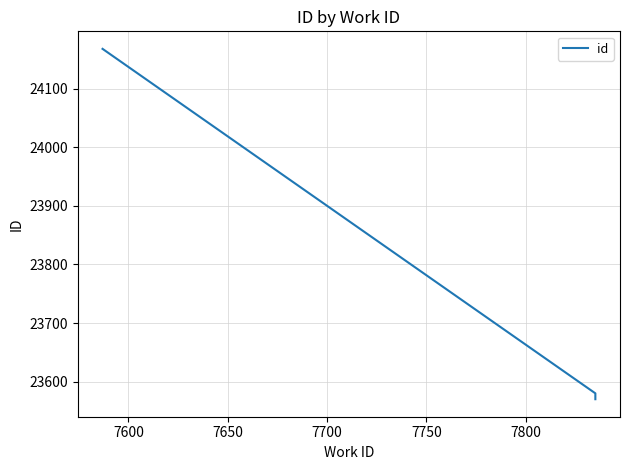

The value at 7600 is 35366. True or false?

False